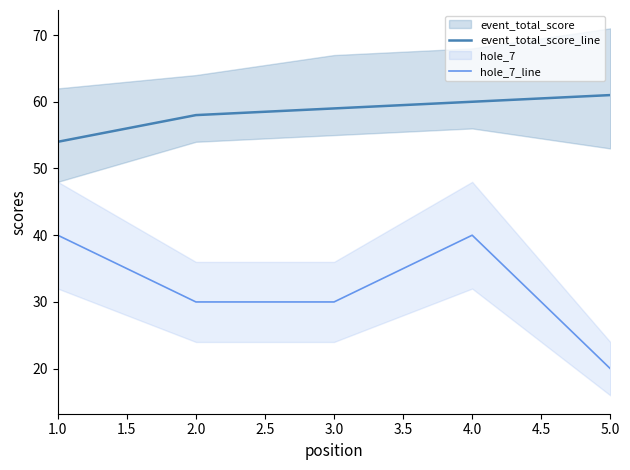

Rank the series by their maximum value, from highest to lowest.

event_total_score_line, hole_7_line